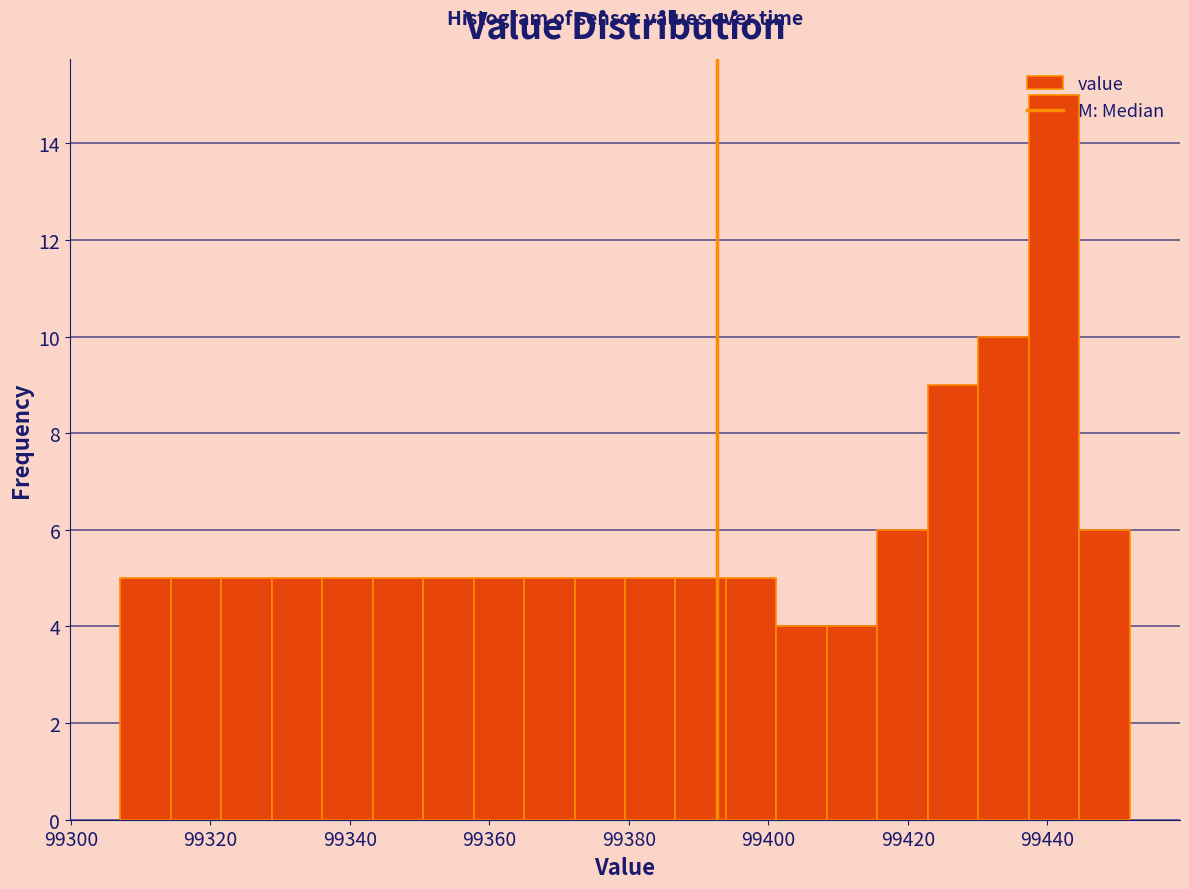

Around what value on the x-axis is the tallest bar? Give the approximate position of its centre, as read against the axis.

99440